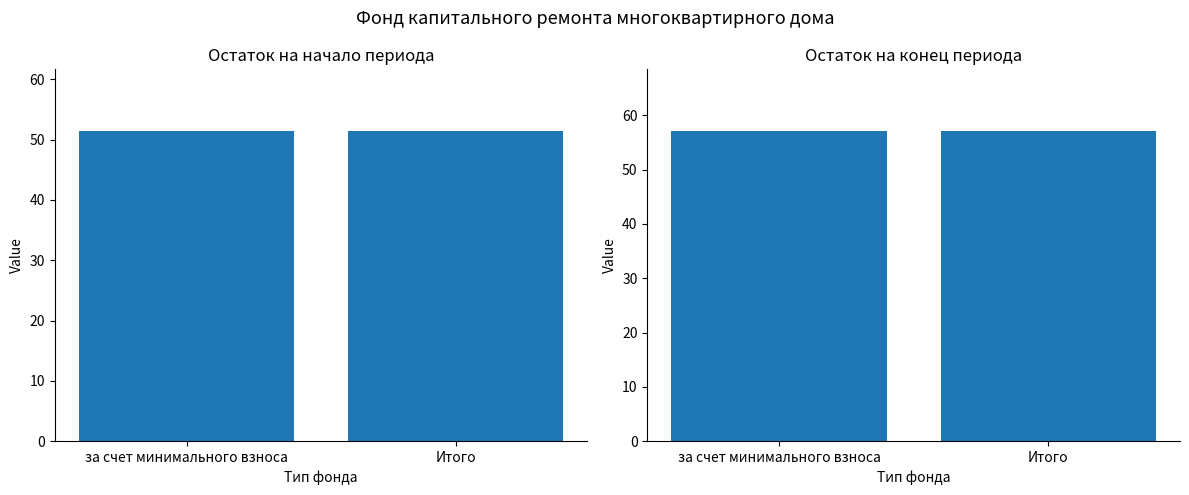

The value of Остаток на конец at за счет минимального взноса is 16.4. True or false?

False